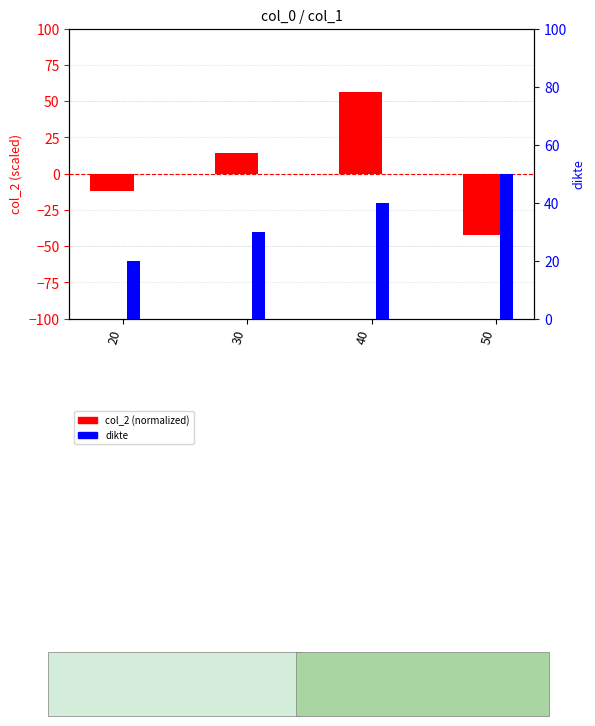

Reading left to right, list all the values displayed in this chart.

col_2 (normalized): 20=-12	30=14	40=56	50=-42
dikte: 20=20	30=30	40=40	50=50